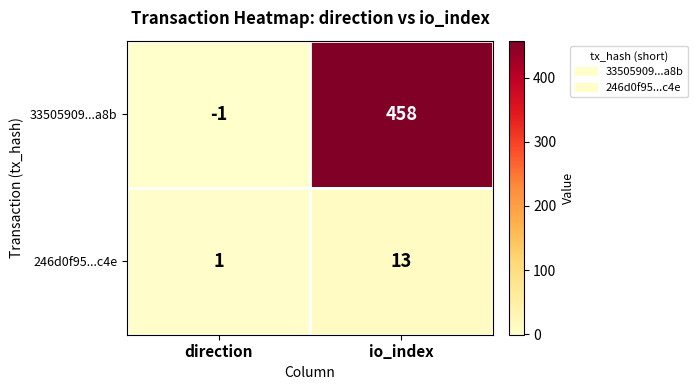

At which label does 246d0f95...c4e reach its minimum?

direction